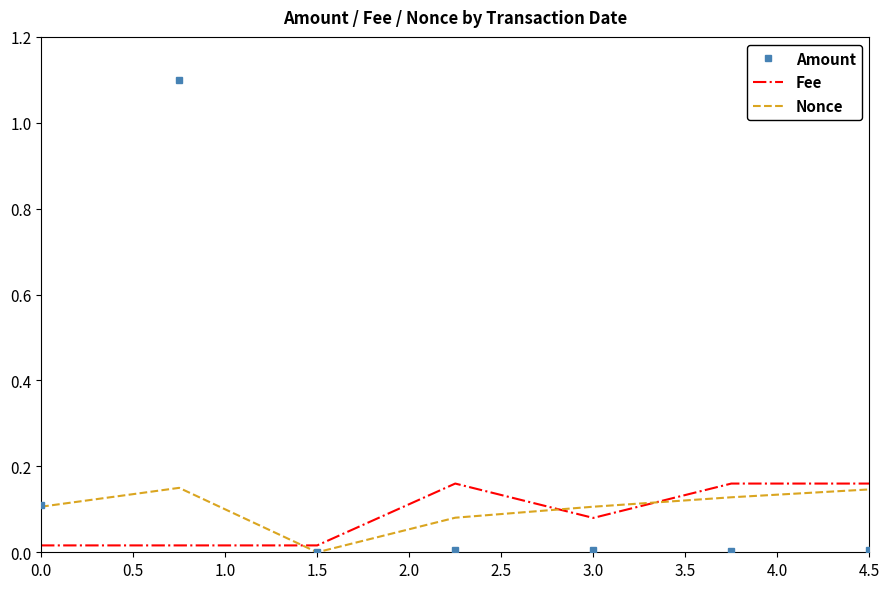

What is the greatest value displayed?

1.1